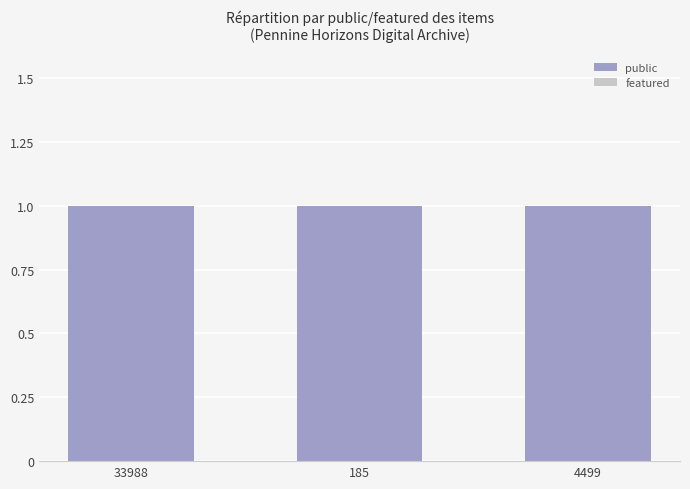

Which series has the largest range (max minus min)?

public